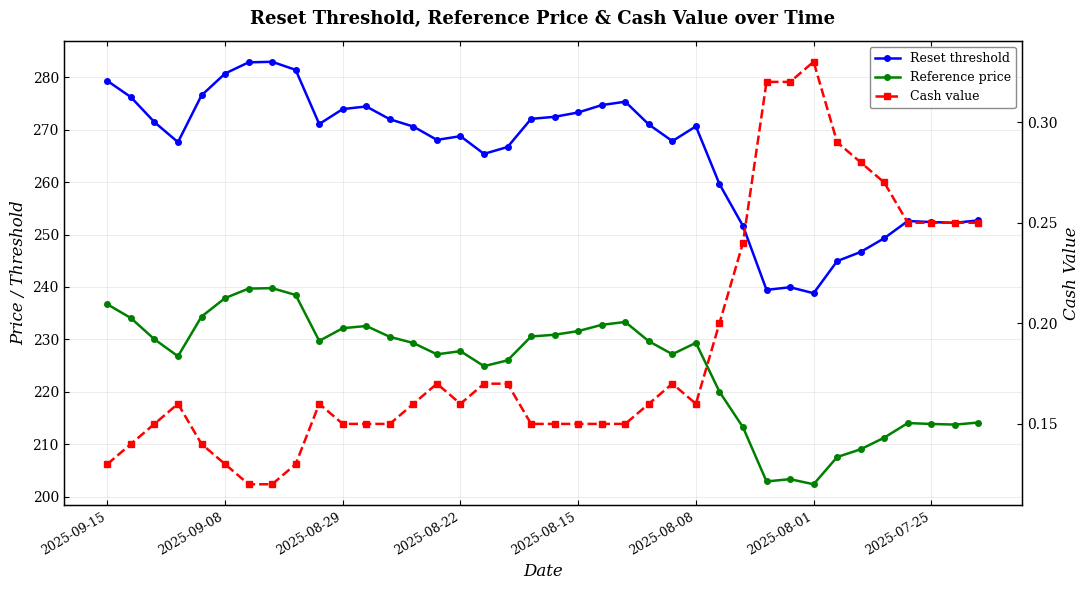

What position from the right is 28?

10